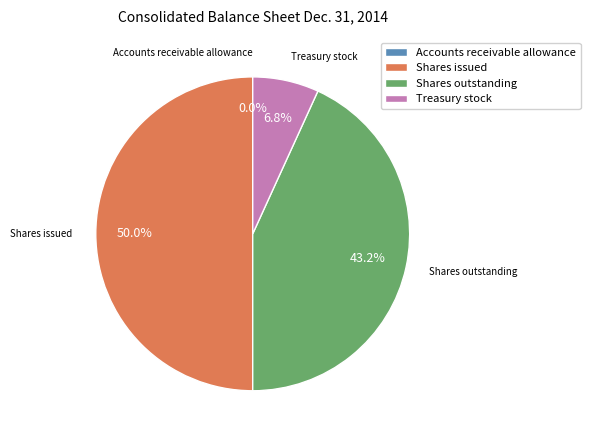

What percentage is NOT represented by Shares issued?

50.0%